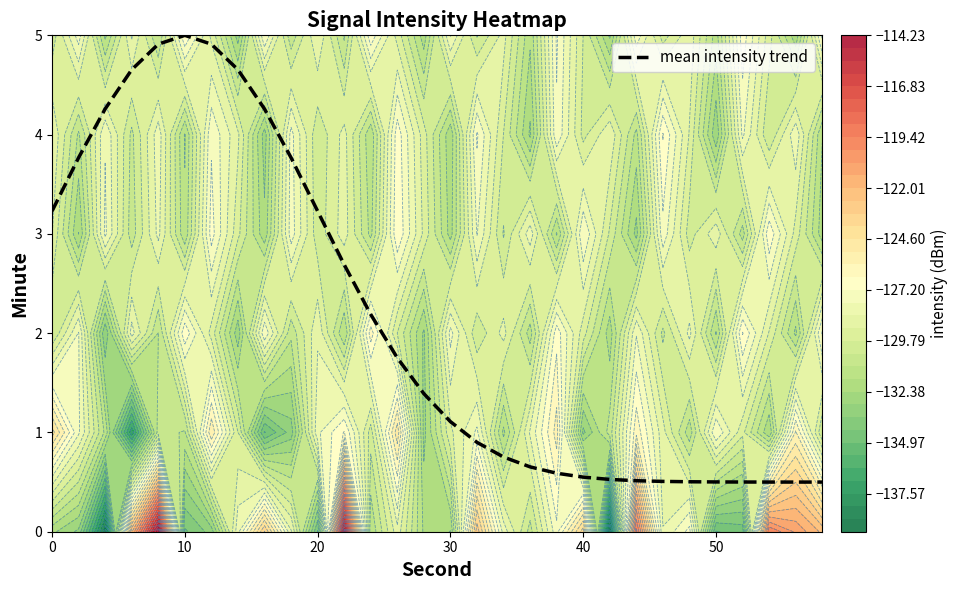

What is the maximum value for mean intensity trend?

5.0